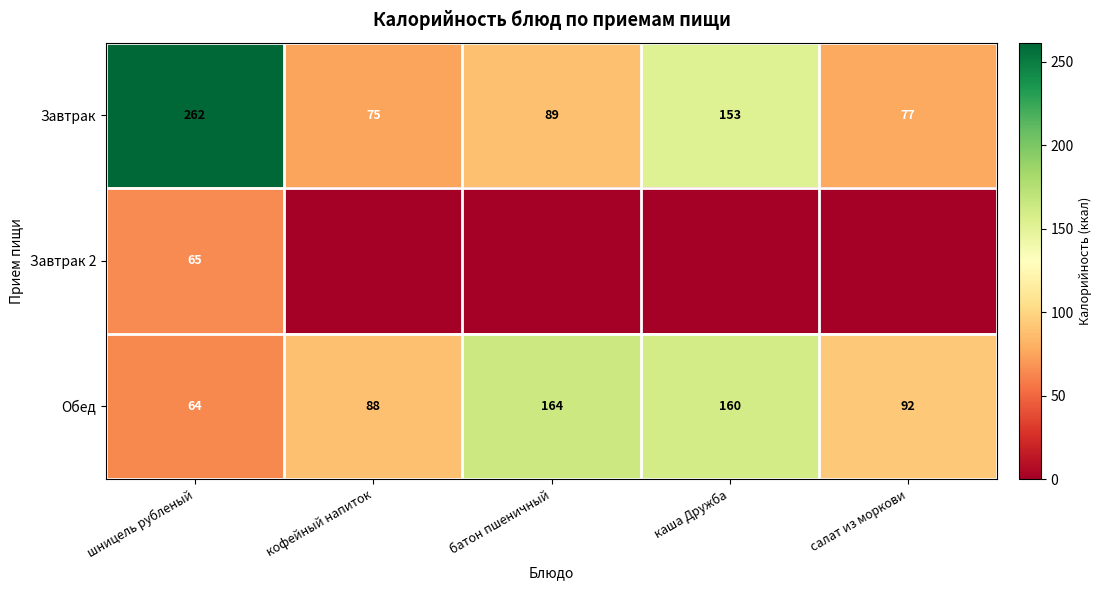

What is the total value across all series at шницель рубленый?

391